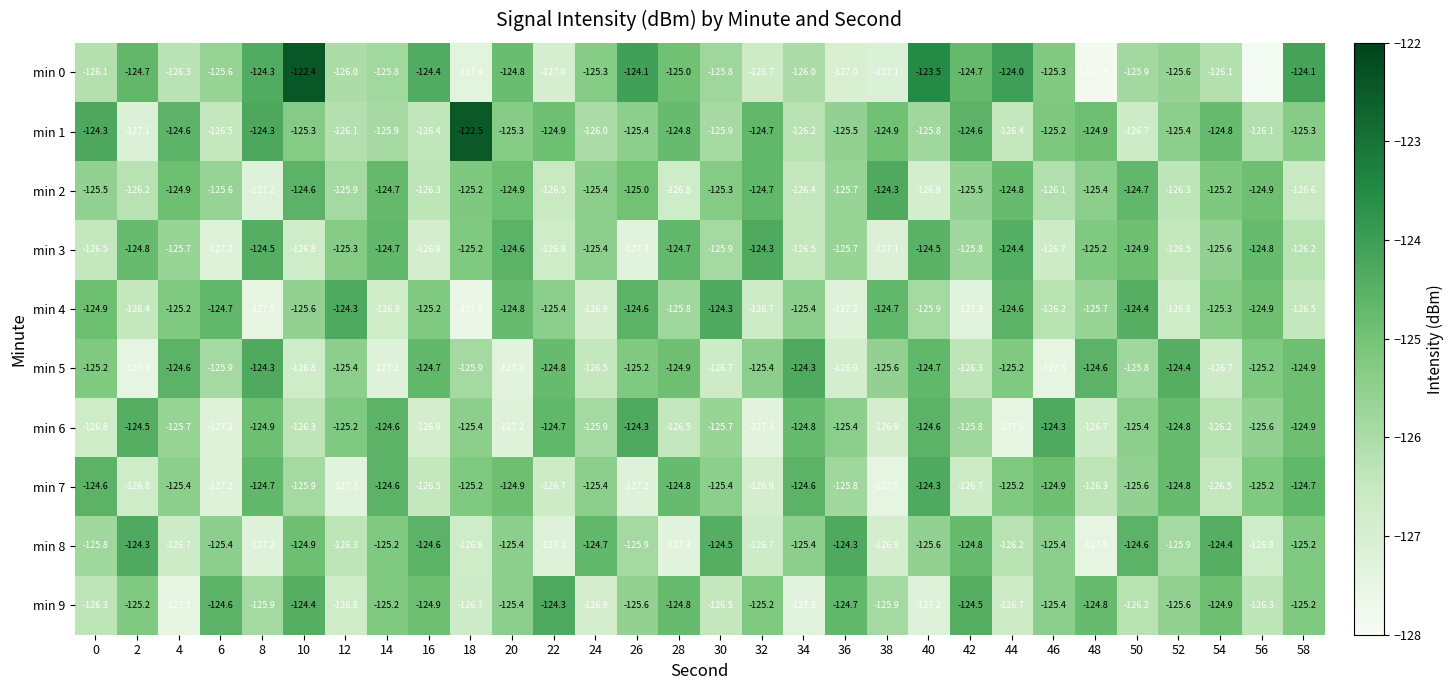

Is it true that min 7 equals -167.8 at 12?

False